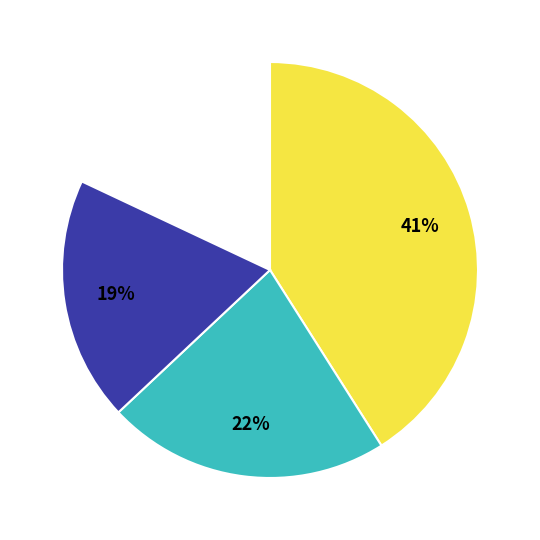

What percentage is NOT represented by GM?

59.0%